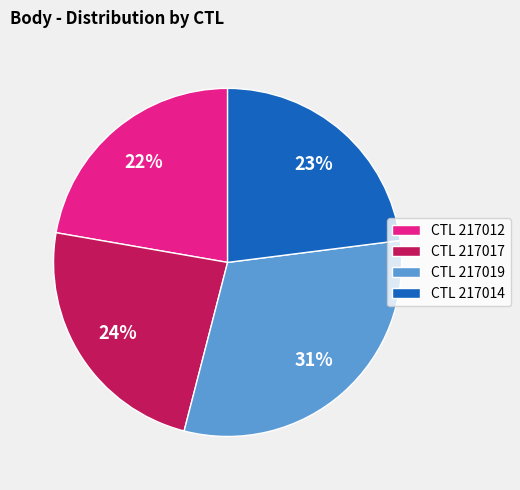

To the nearest percent, what is the difference between the CTL 217017 and CTL 217019 slice percentages?

7%